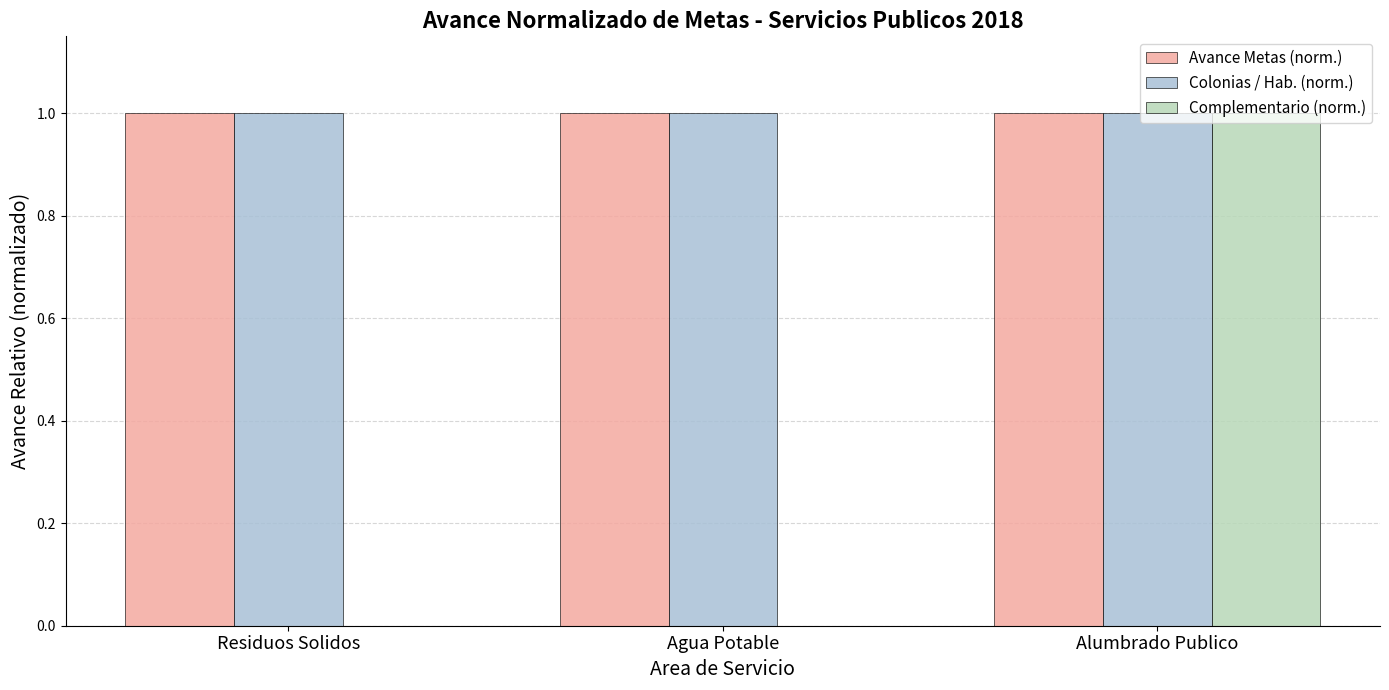

Which category has the highest value in the Complementario (norm.) series?

Alumbrado Publico